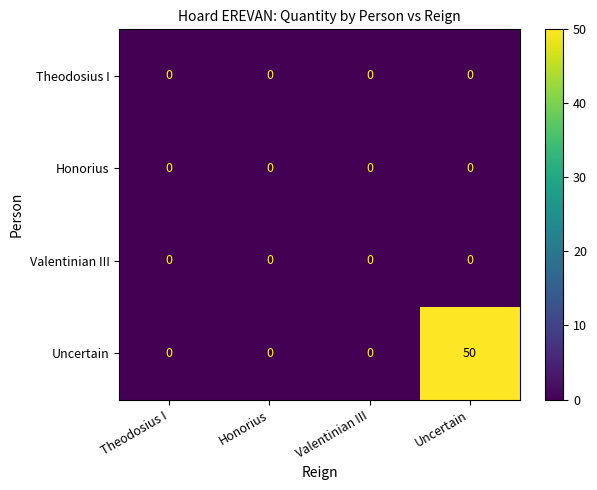

The value of Theodosius I at Honorius is 0. True or false?

True